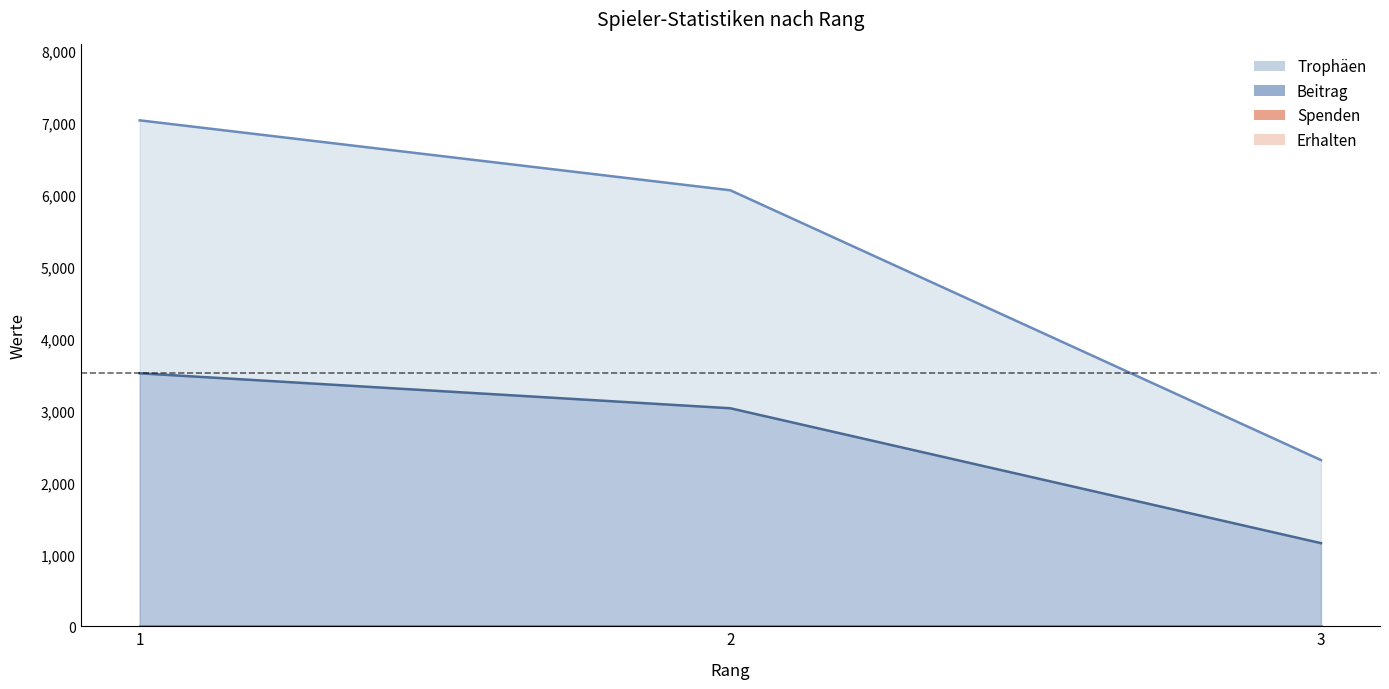

Rank the categories by Beitrag value from highest to lowest.

1, 2, 3